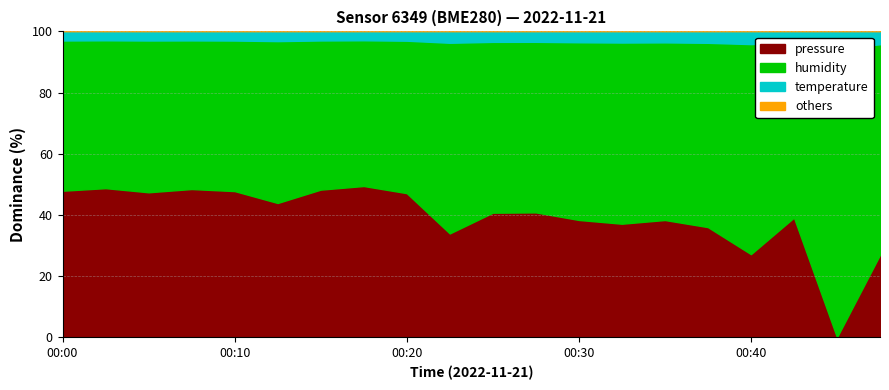

How many lines are shown in the chart?

3